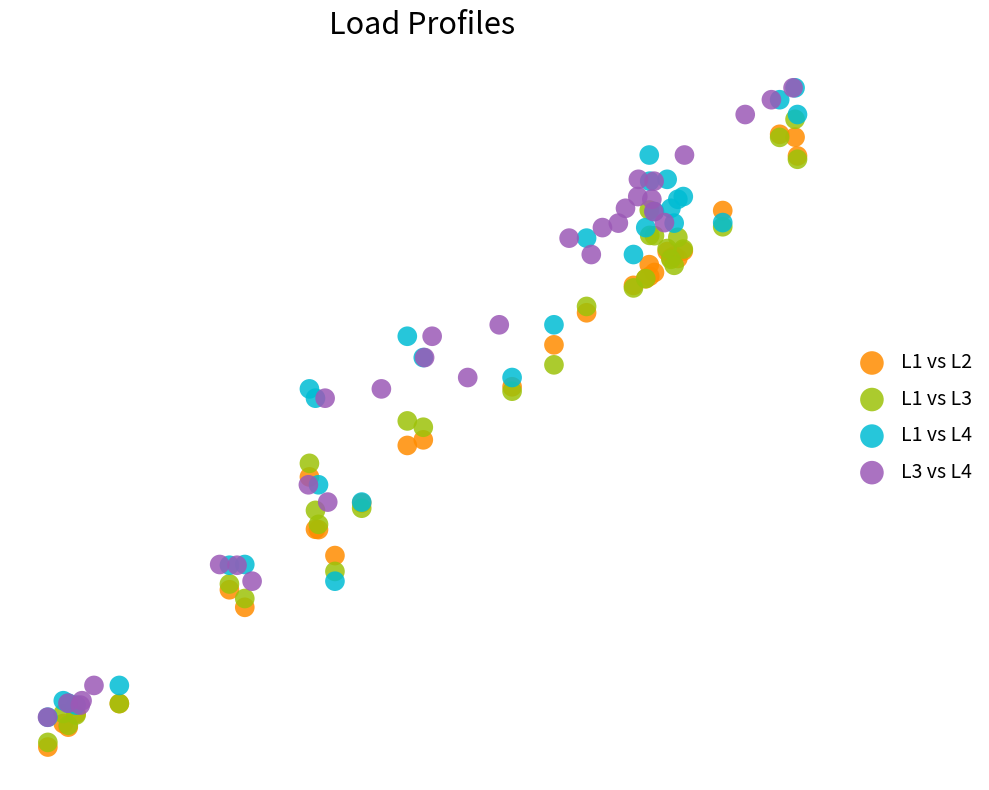

What are all the series names shown in the legend?

L1 vs L2, L1 vs L3, L1 vs L4, L3 vs L4